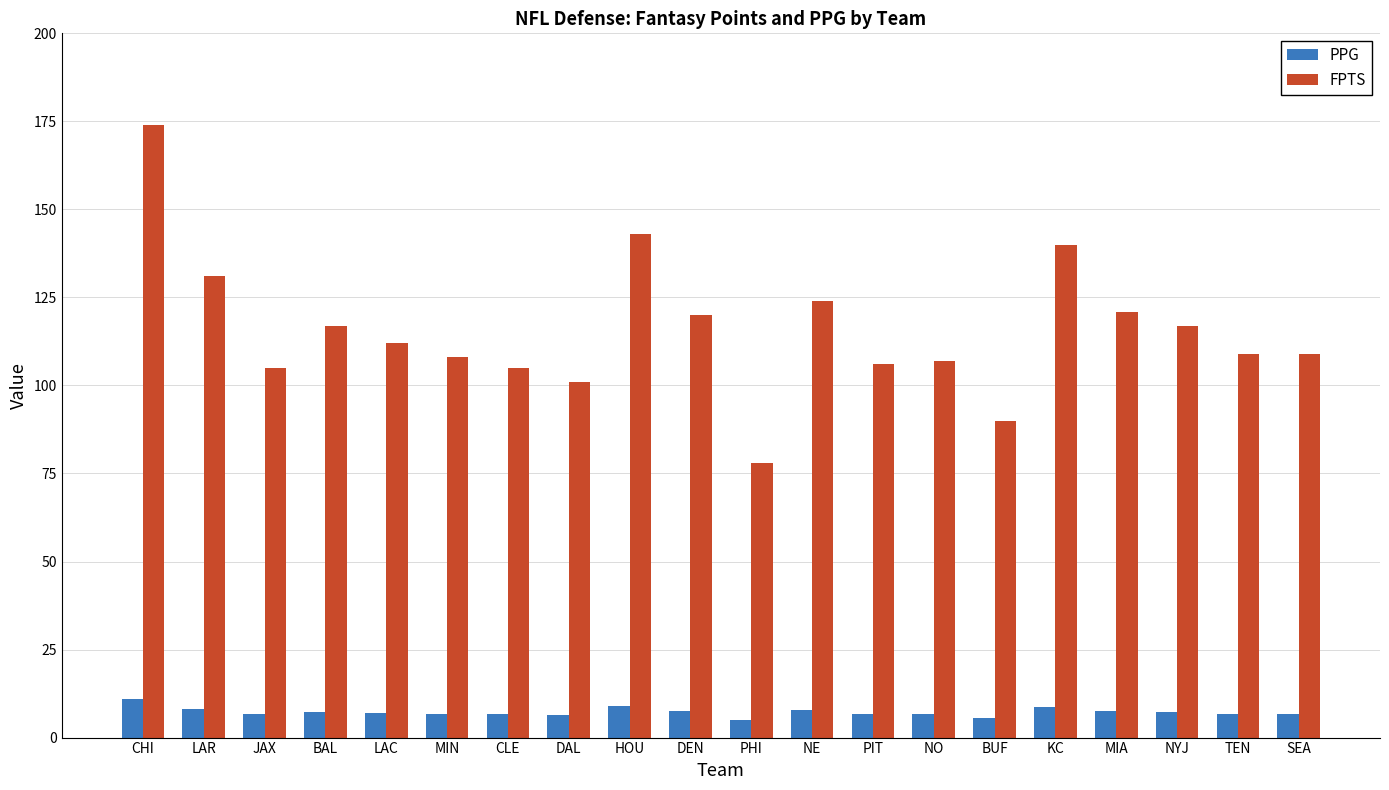

Between LAR and PHI, which series saw the biggest shift?

FPTS